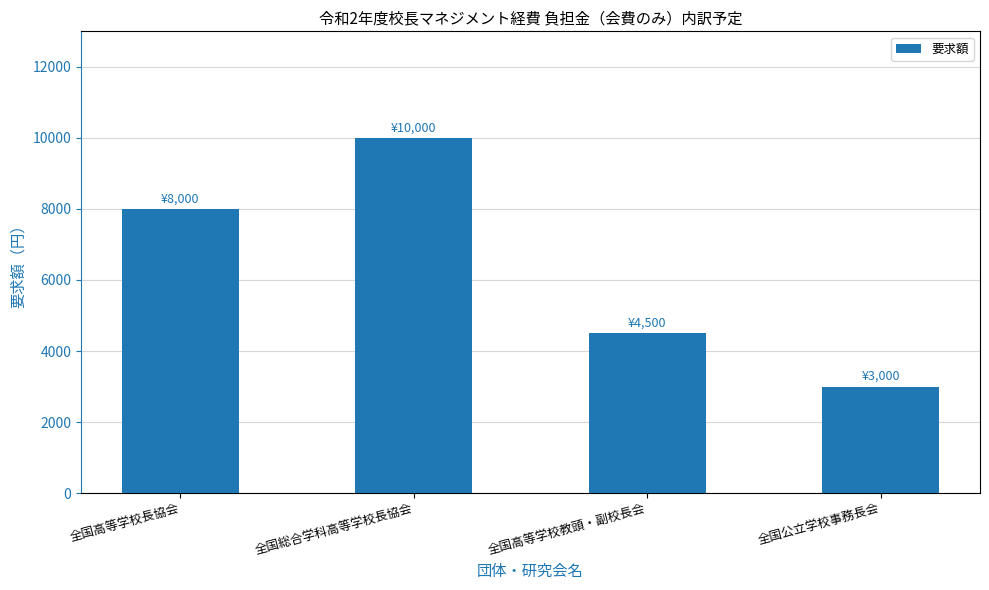

List the labels in order of value, largest first.

全国総合学科高等学校長協会, 全国高等学校長協会, 全国高等学校教頭・副校長会, 全国公立学校事務長会